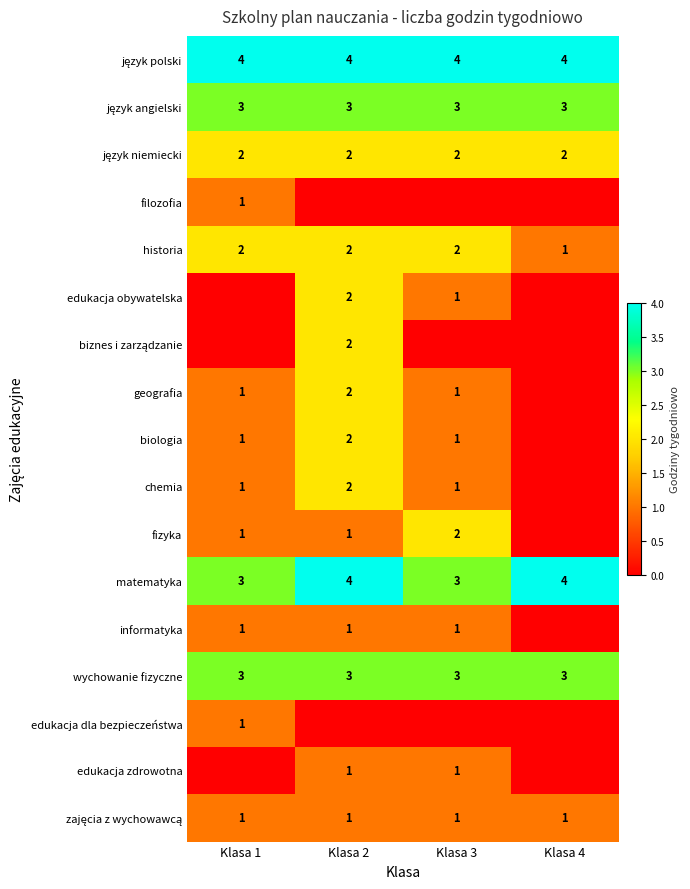

Is it true that matematyka equals 3 at Klasa 1?

True